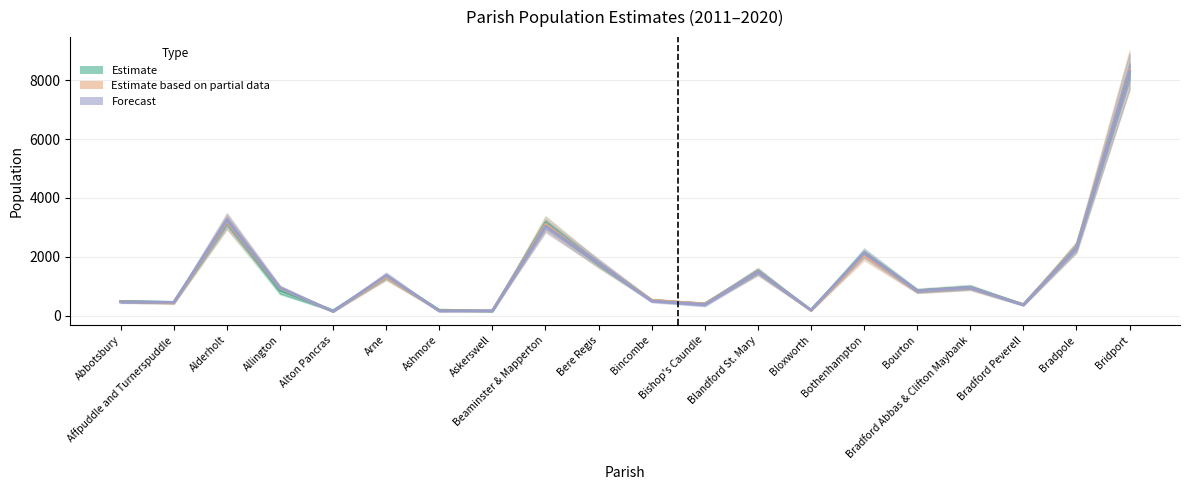

At how many categories does at least one series exceed 4846?

1